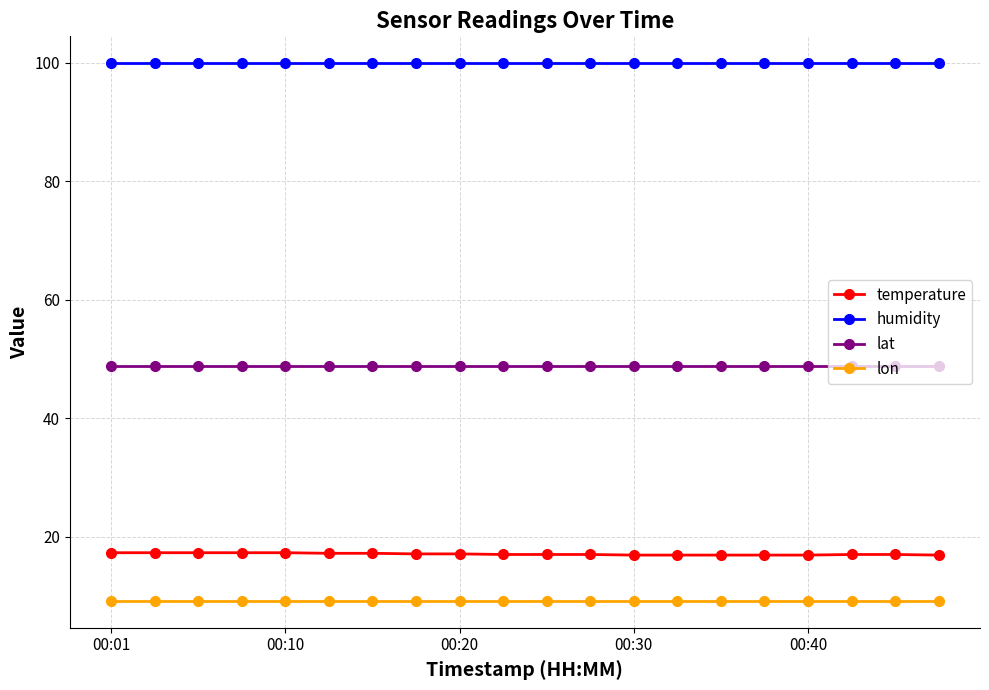

Which series has the largest range (max minus min)?

temperature